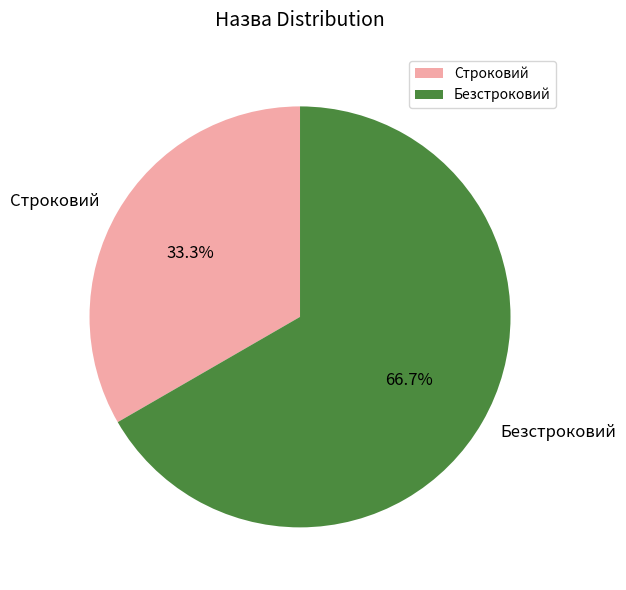

Is there a majority slice in this chart?

Yes